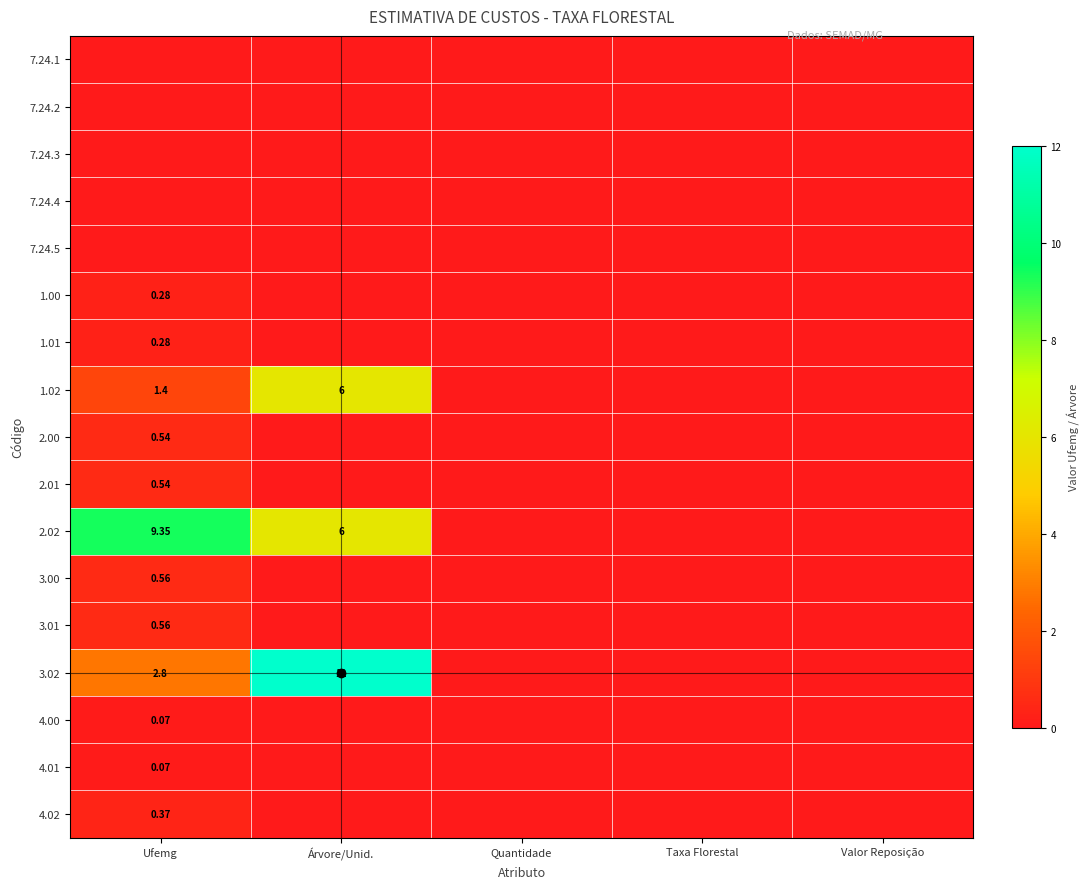

List the series in order of their peak value, lowest first.

7.24.1, 7.24.2, 7.24.3, 7.24.4, 7.24.5, 4.00, 4.01, 1.00, 1.01, 4.02, 2.00, 2.01, 3.00, 3.01, 1.02, 2.02, 3.02